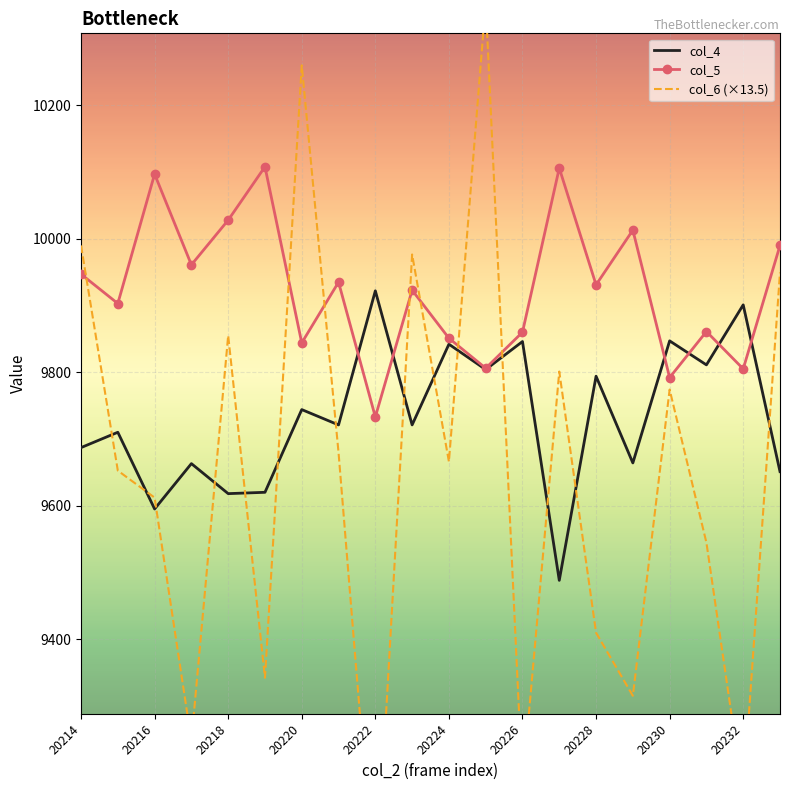

True or false: col_4 has a value of 16893 at 20220.

False